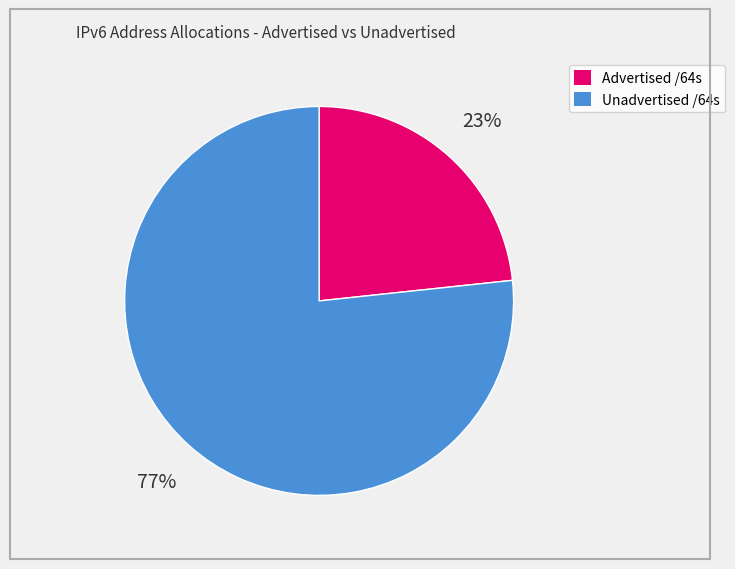

What is the majority slice?

Unadvertised /64s